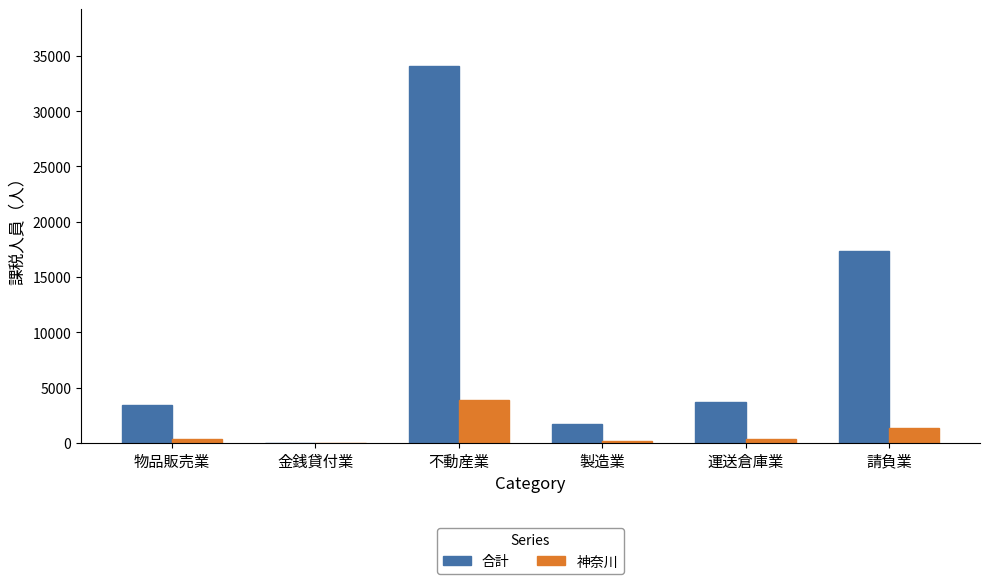

What is the sum of all 合計 values?

60234